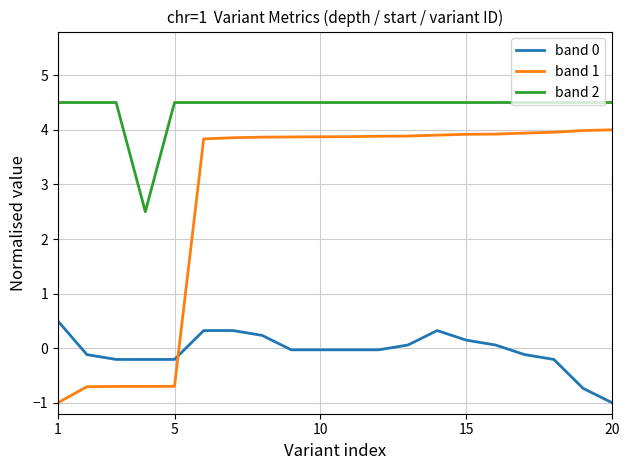

Which series has the widest spread of values?

band 1